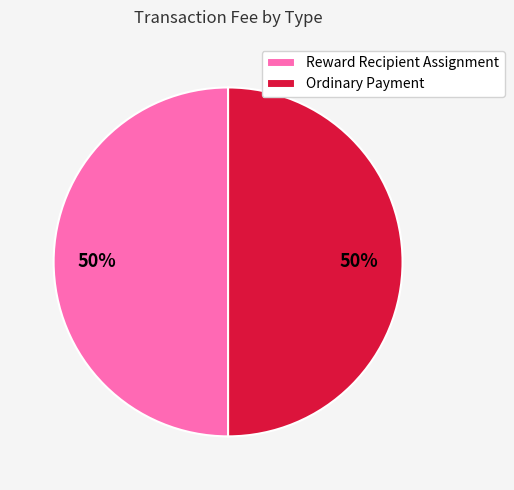

Is the sum of Ordinary Payment and Reward Recipient Assignment greater than half?

Yes